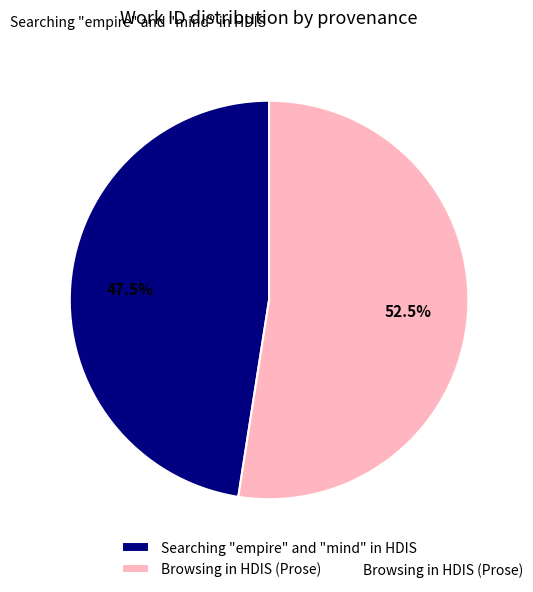

How much of the chart is everything except Searching "empire" and "mind" in HDIS?

52.5%